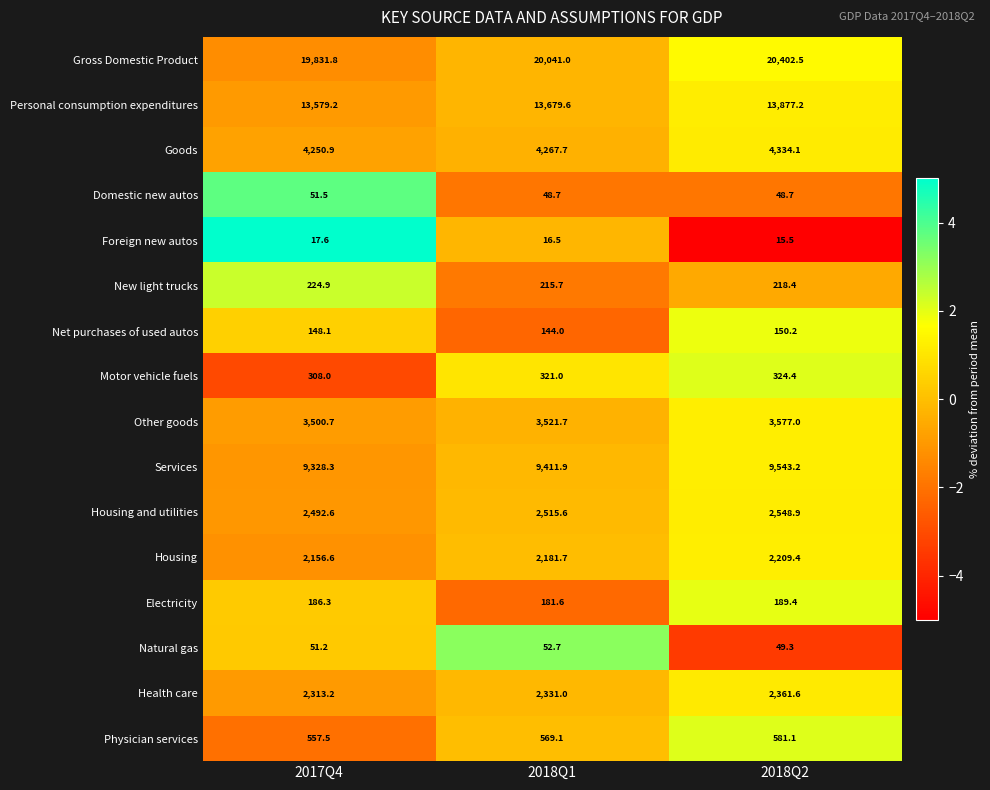

What is the average value of the Health care series?

2335.3